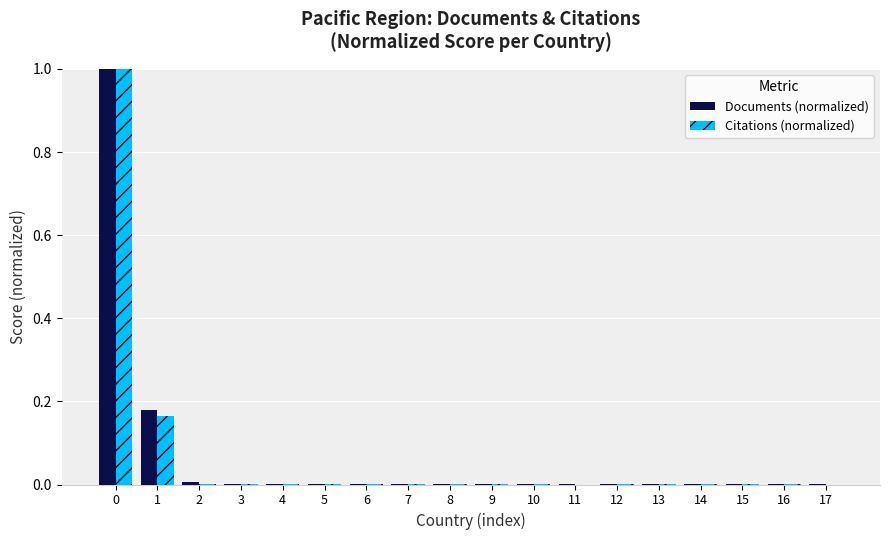

What is the sum of all Documents (normalized) values?

1.2